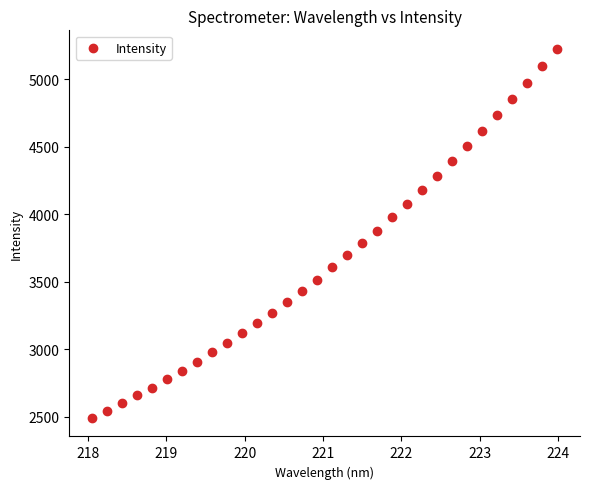

What is the range of Y values (max minus min)?

2733.4